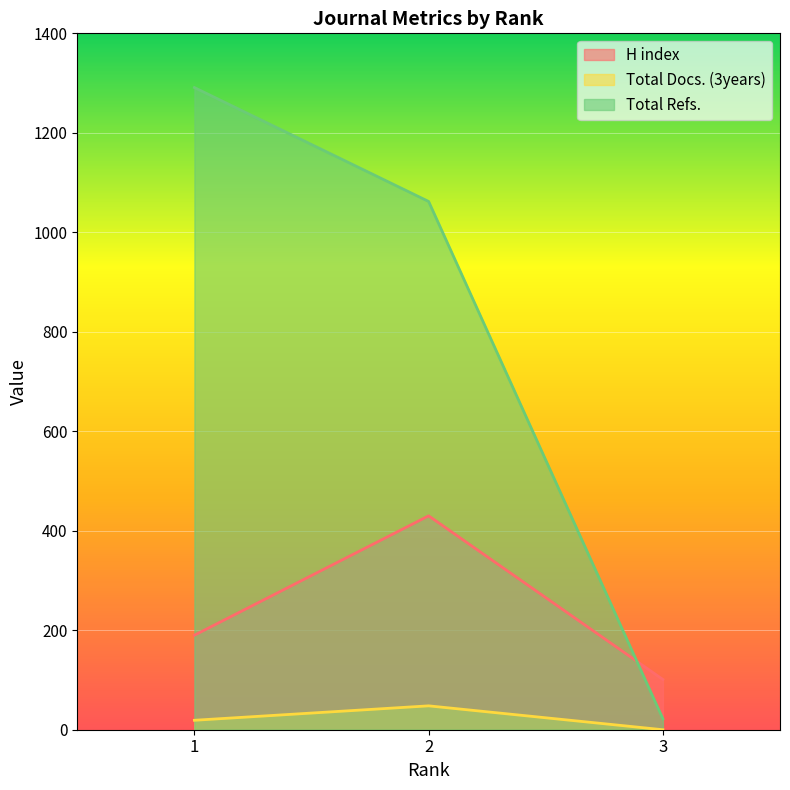

What is the spread (max minus min) of values at 3?

101